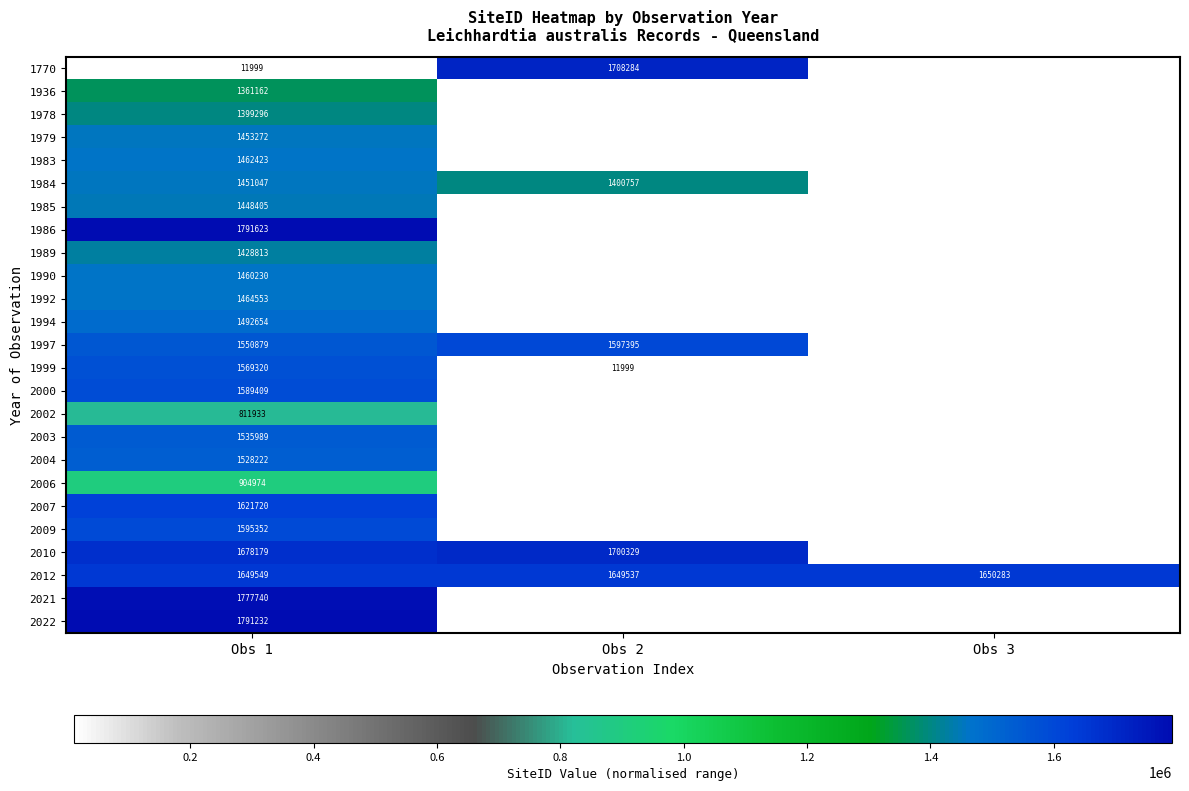

The 2012 series shows 2372879 at Obs 3. True or false?

False